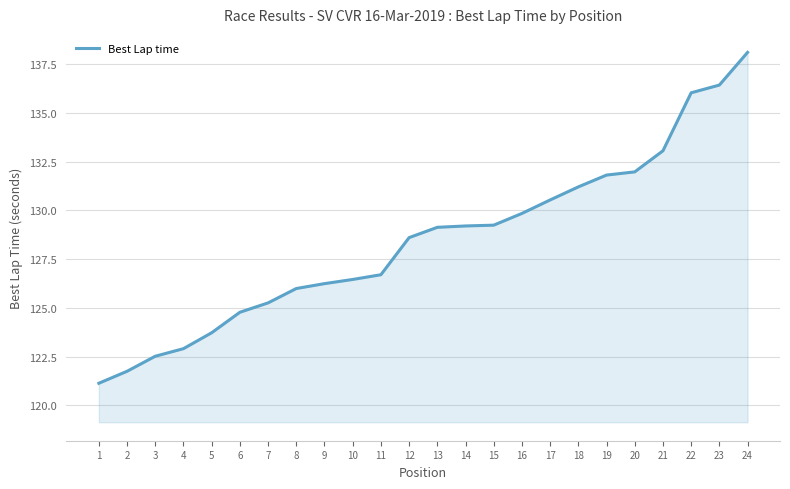

What is the difference between the values at 24 and 5?

14.4